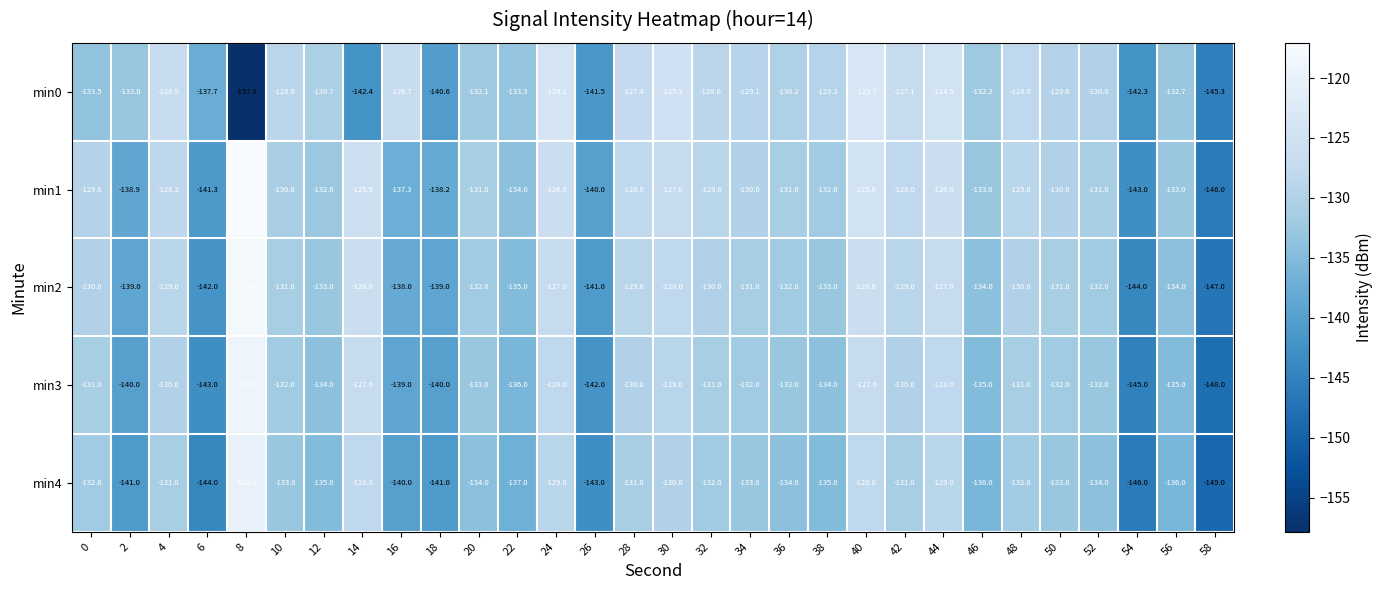

Count the number of categories in the chart.

30